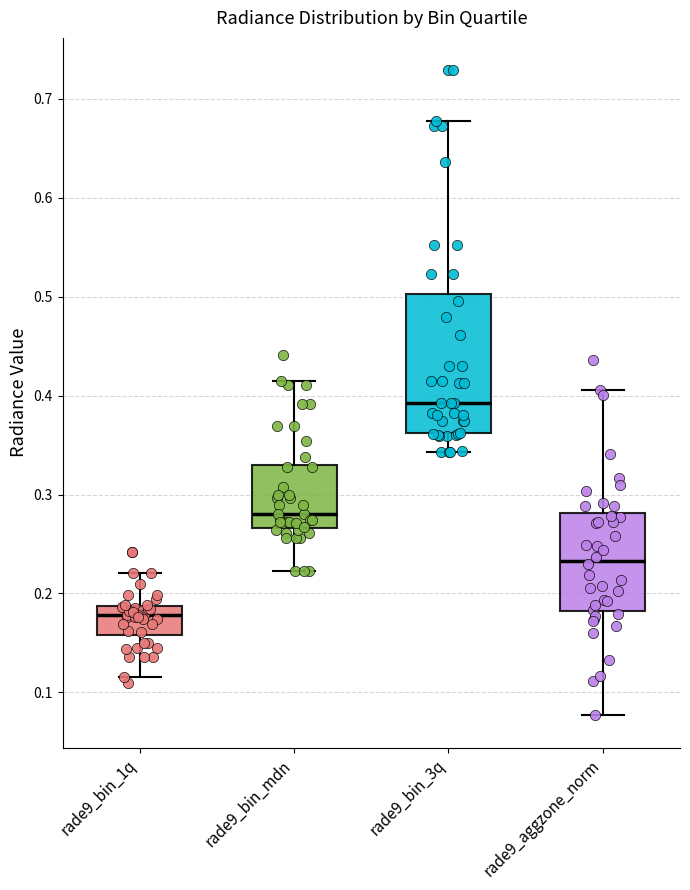

Where does the upper whisker of the box for rade9_aggzone_norm end on the y-axis? The values are not printed on the chart, so give them approximately, as read against the axis.

0.41